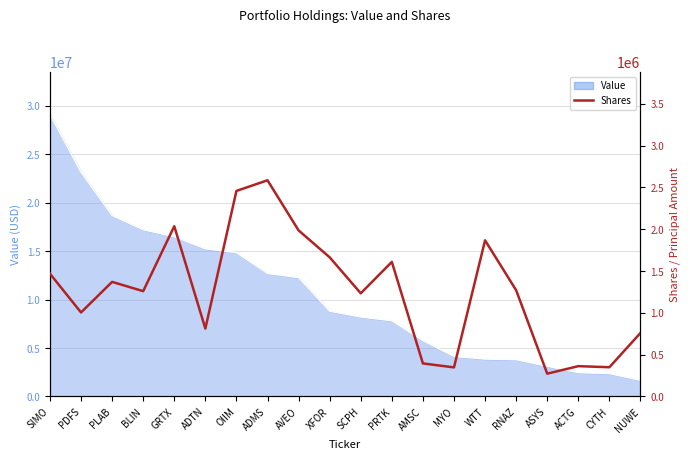

True or false: the data has more than 0 interior local peaks.

True